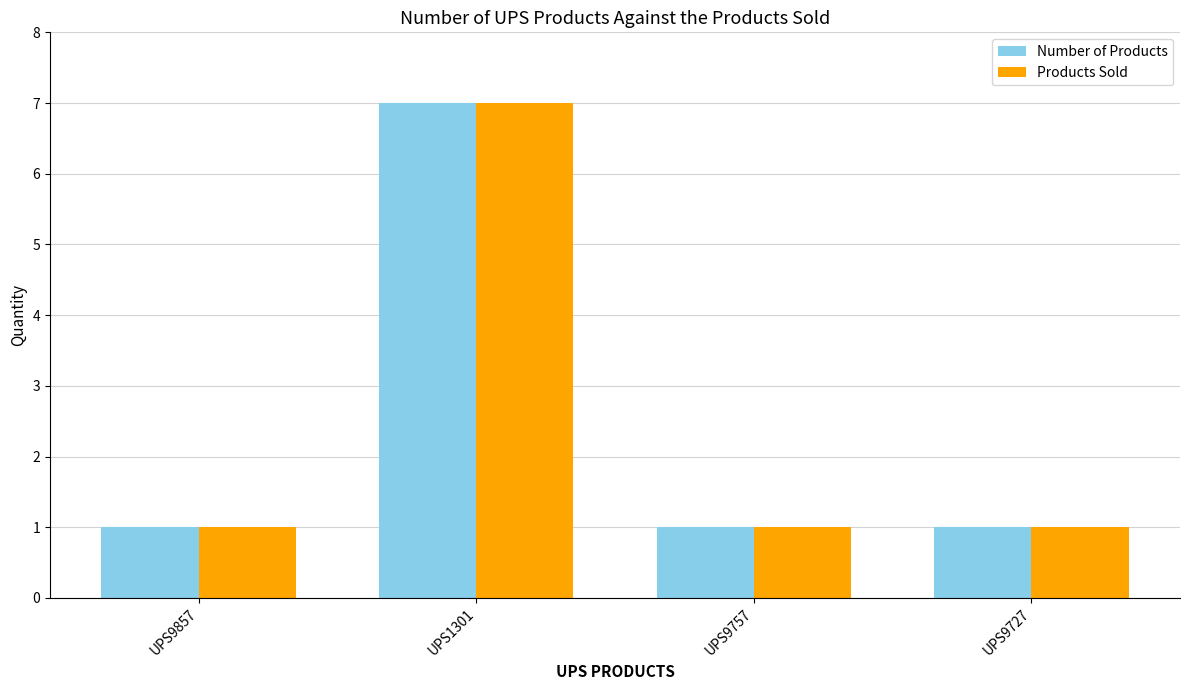

What is the maximum value shown in the chart?

7